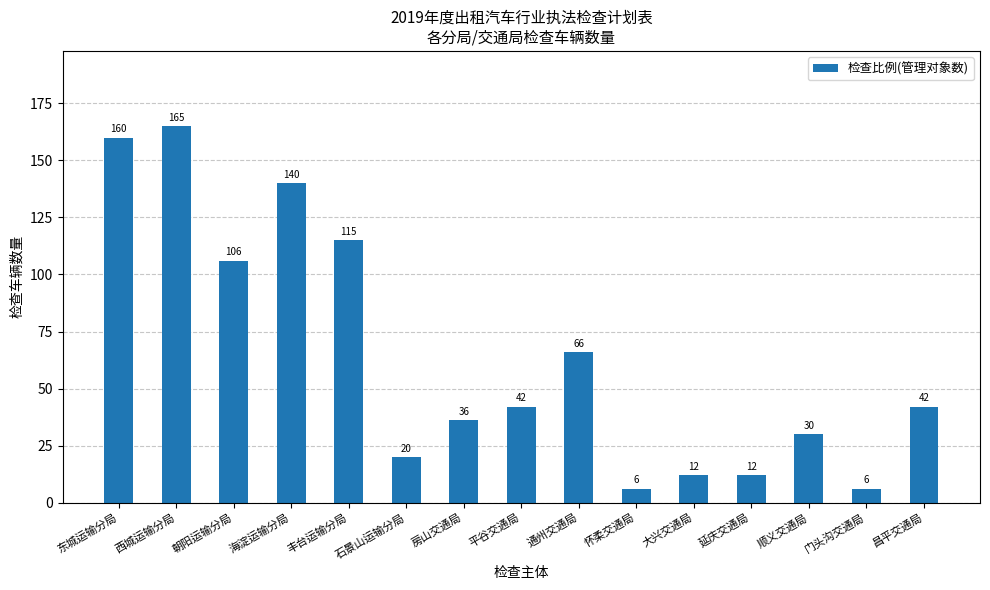

The chart shows a value of 52 at 房山交通局. True or false?

False